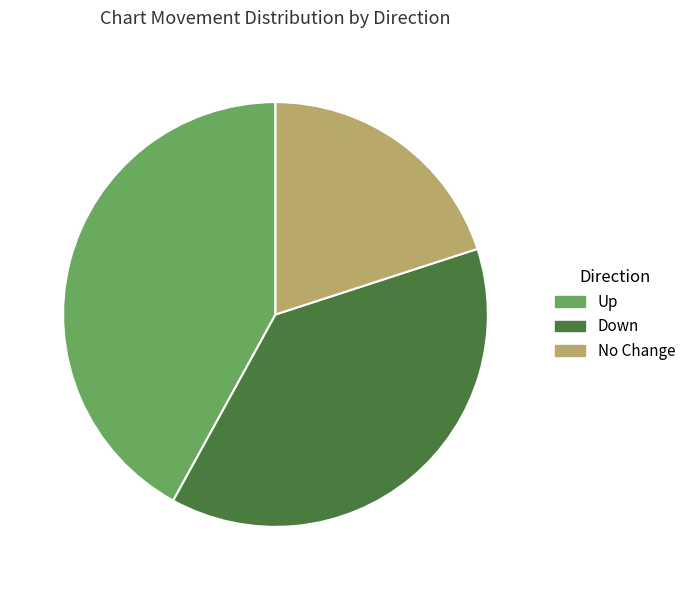

True or false: No Change accounts for 10% of the total.

False